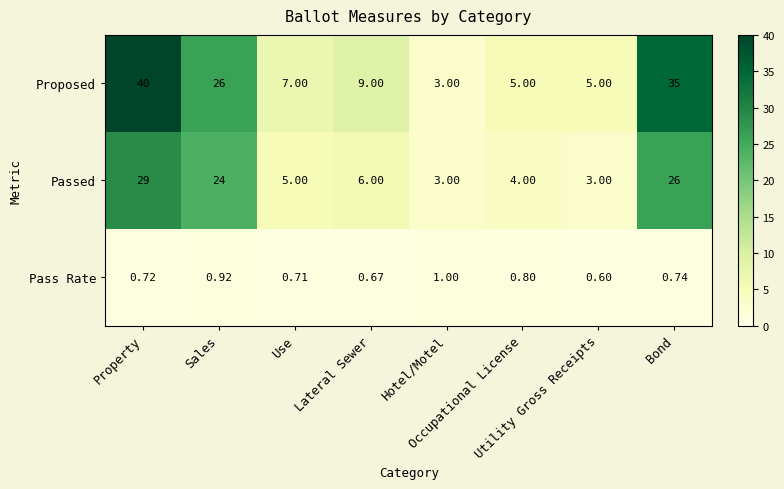

List the series in order of their peak value, highest first.

Proposed, Passed, Pass Rate